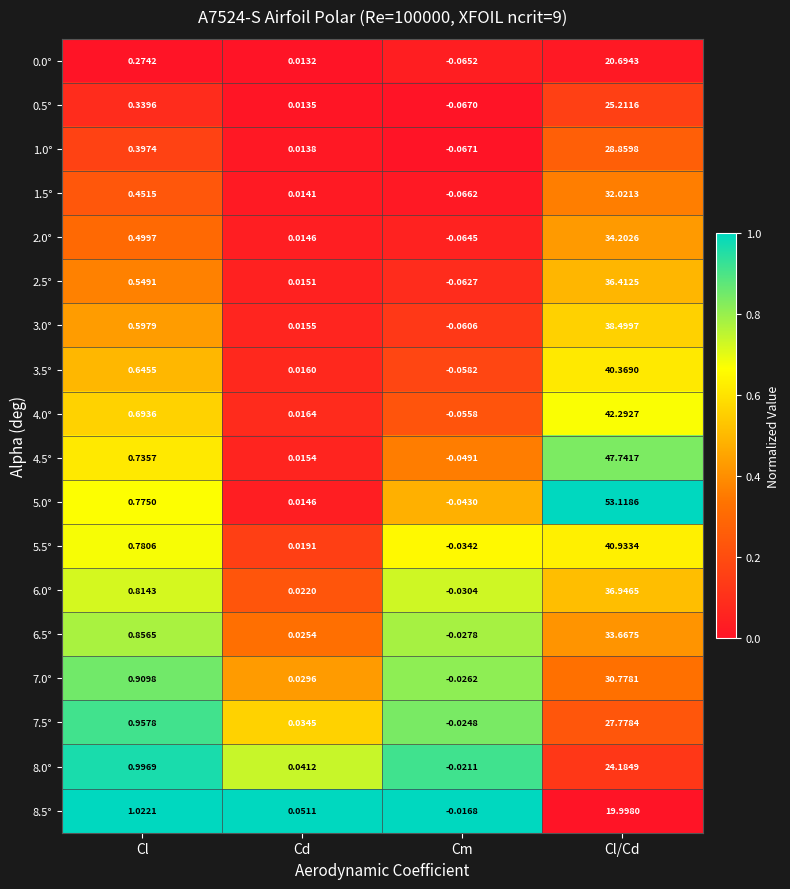

Which series changed the most between Cl and Cm?

8.5°